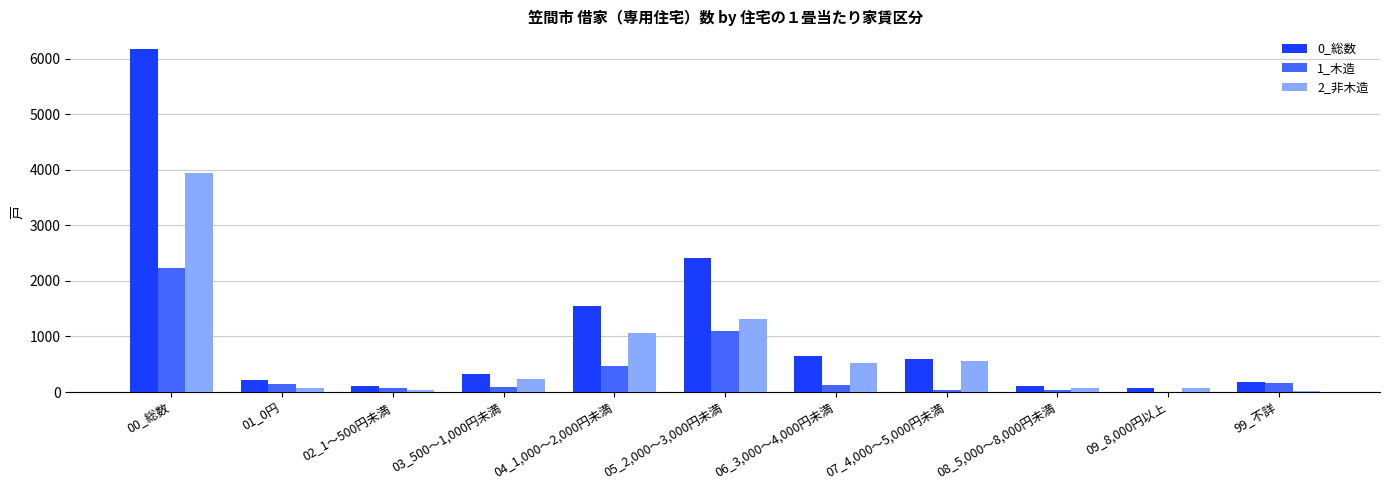

At which category is the sum across all series the highest?

00_総数